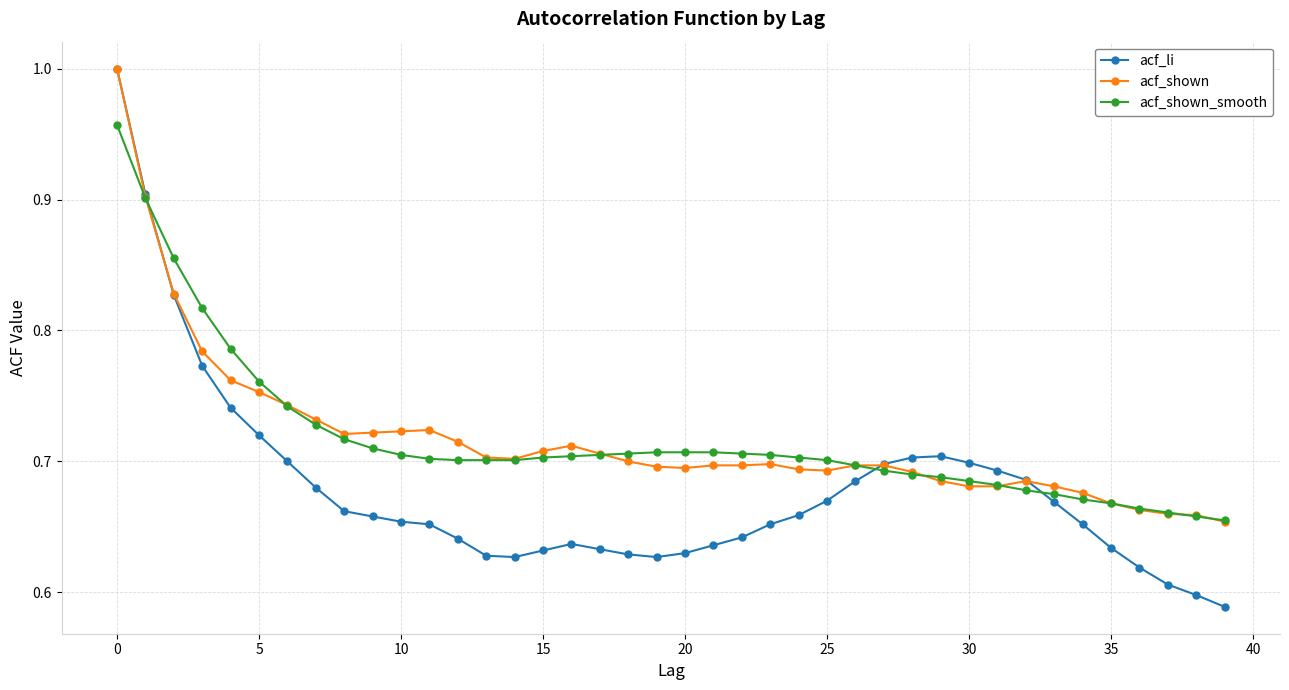

At how many categories does at least one series exceed 0?

40